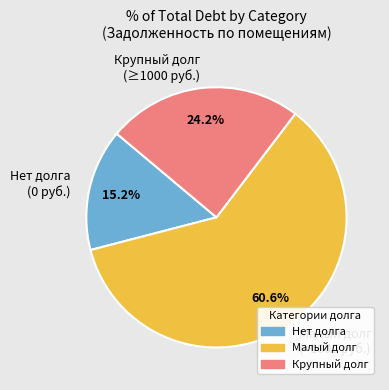

What is the smallest slice in the pie chart?

Нет долга (0 руб.)